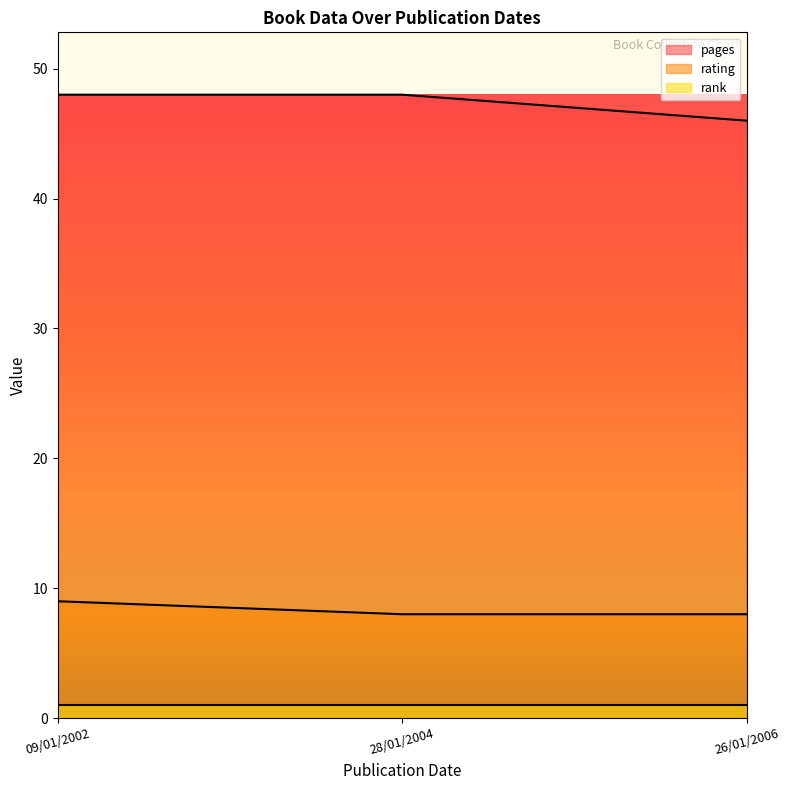

Does the chart have visible grid lines?

No